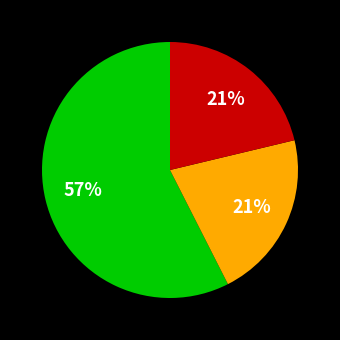

Is there a majority slice in this chart?

Yes